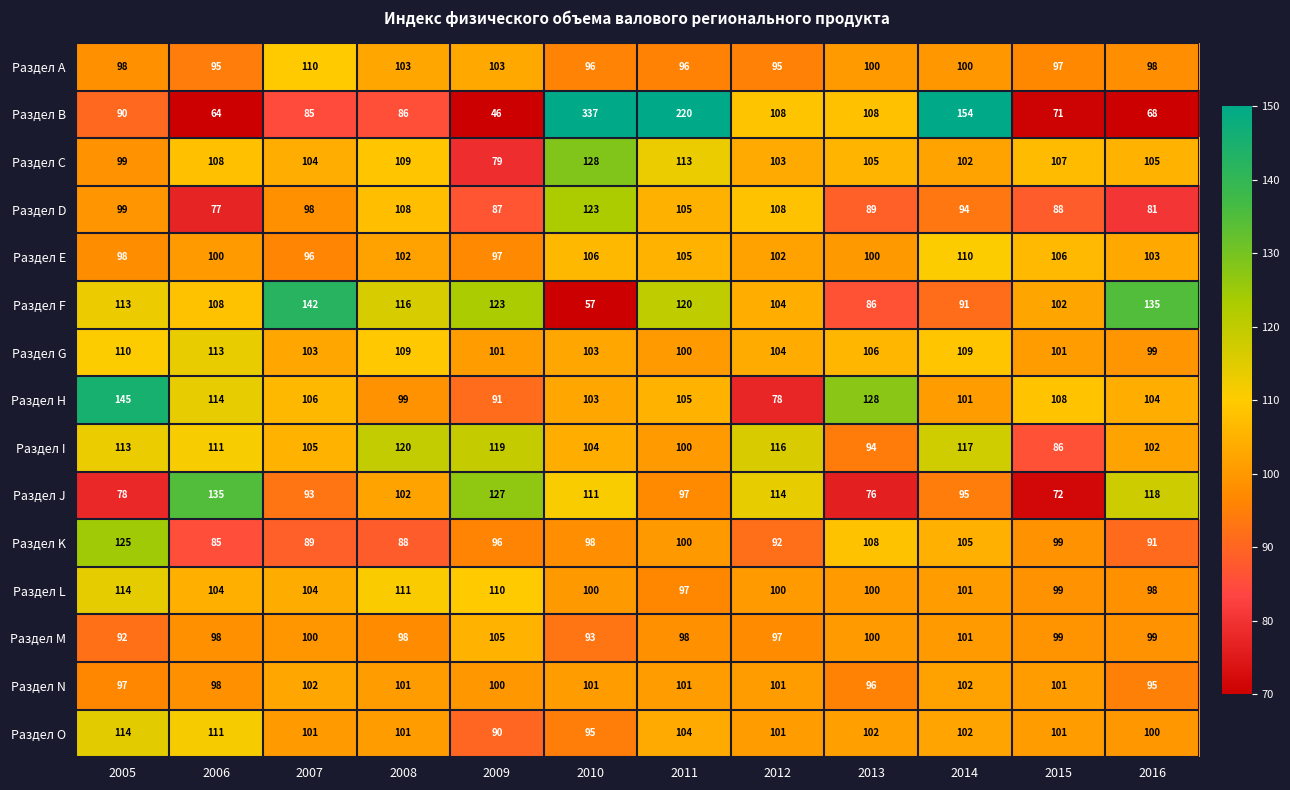

What is the average value of the Раздел A series?

99